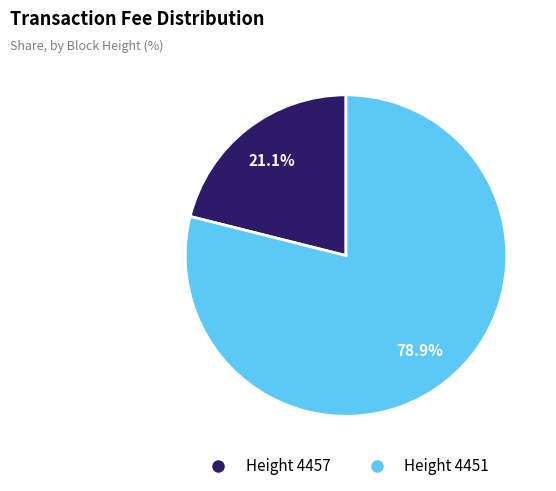

Does any single category account for the majority?

Yes